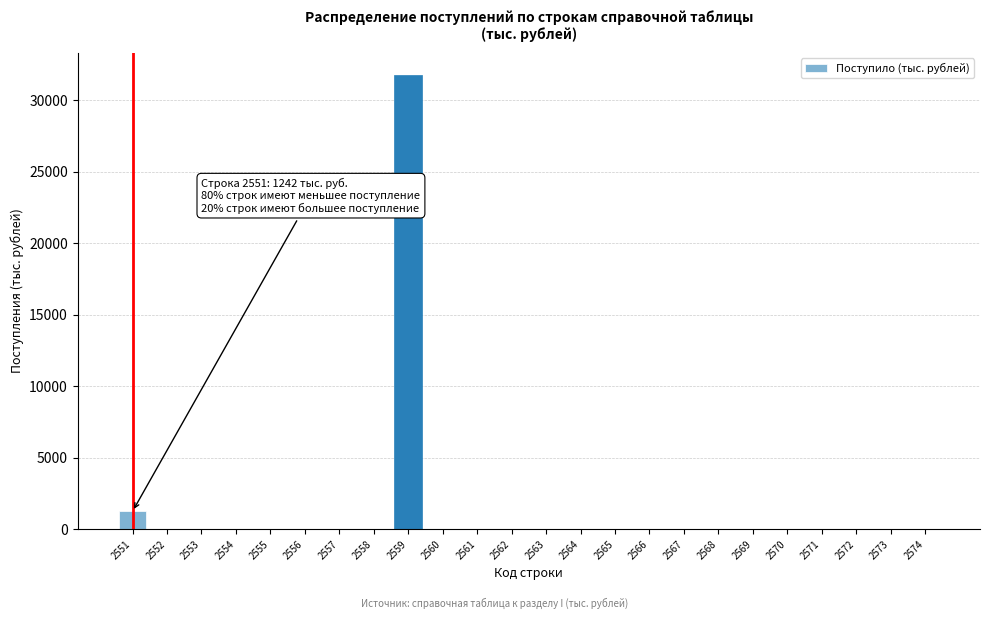

What is the sum of all values?

32968